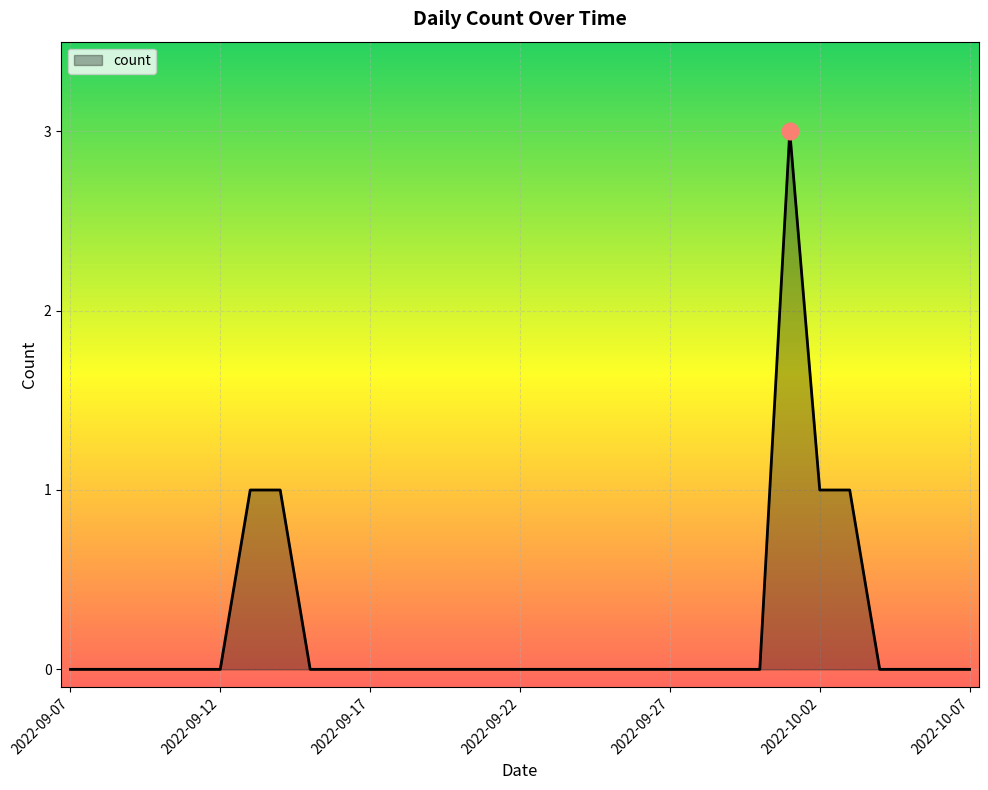

How many distinct data groups are displayed?

1